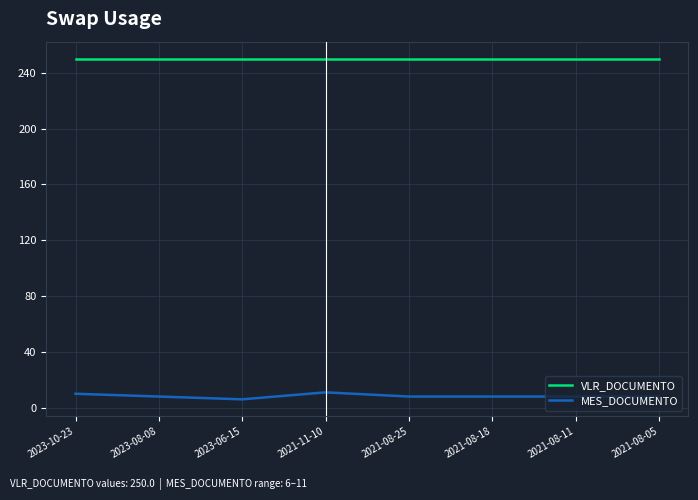

At which label does MES_DOCUMENTO first exceed 8?

2023-10-23